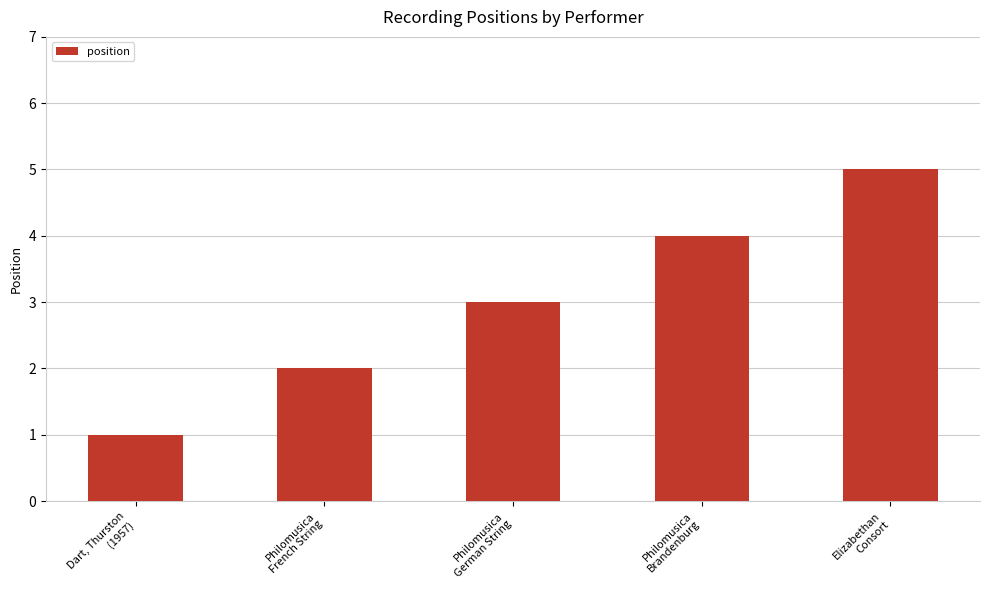

Between Dart, Thurston
(1957) and Elizabethan
Consort, which is larger?

Elizabethan
Consort